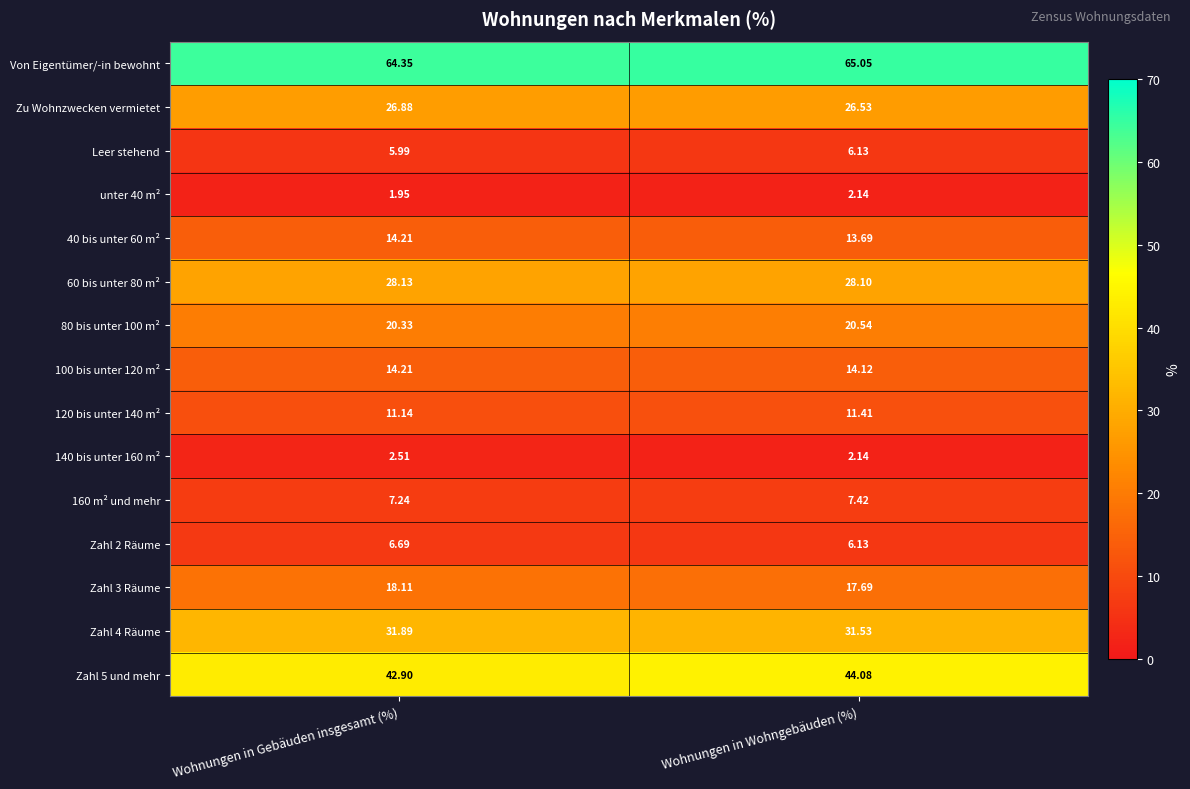

List the labels in order of 140 bis unter 160 m² value, largest first.

Wohnungen in Gebäuden insgesamt (%), Wohnungen in Wohngebäuden (%)